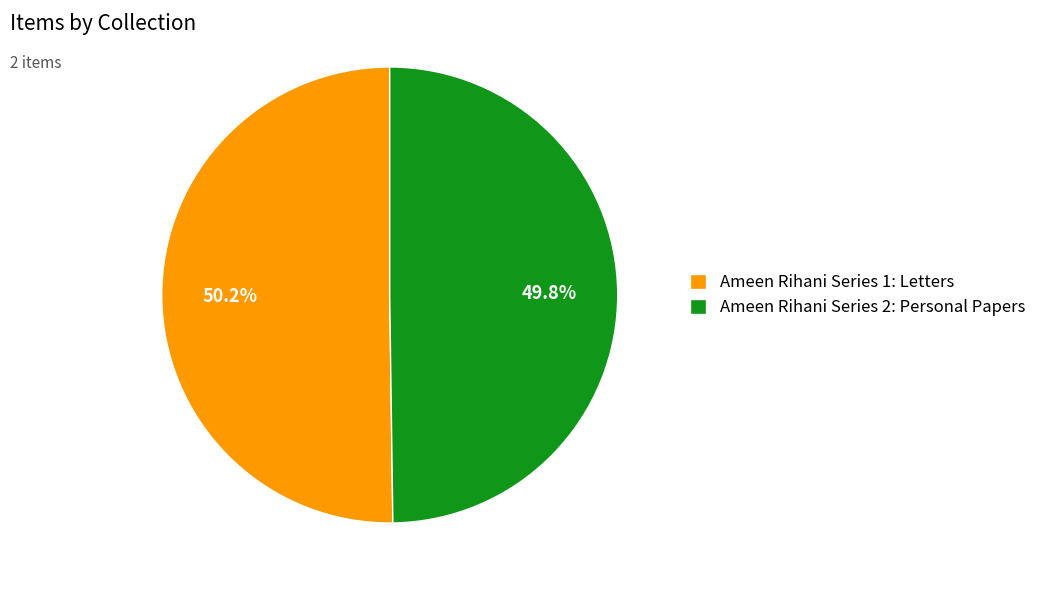

Count the number of slices in the pie.

2